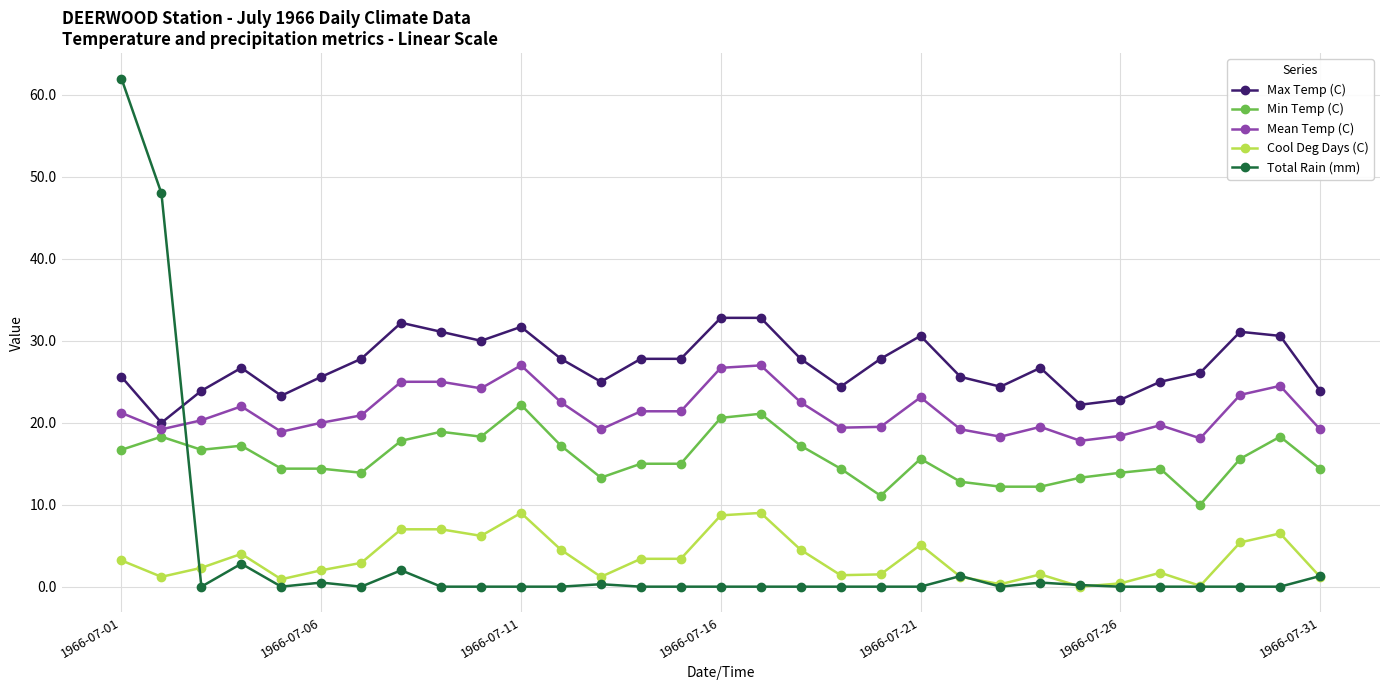

Which series has the largest total across all categories?

Max Temp (C)